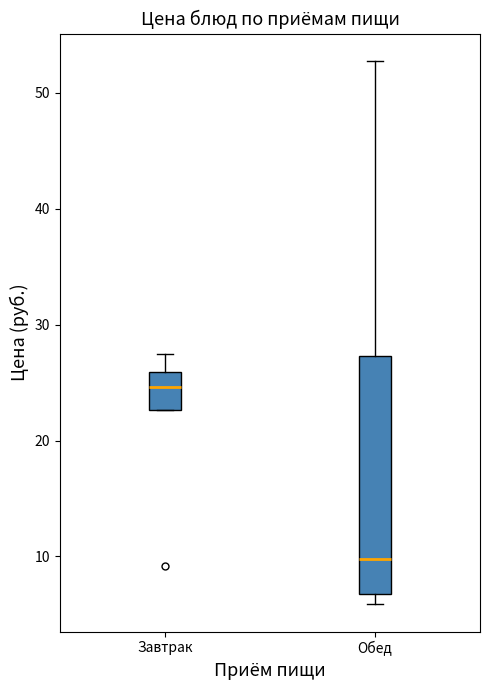

Which box has the lowest median line?

Обед